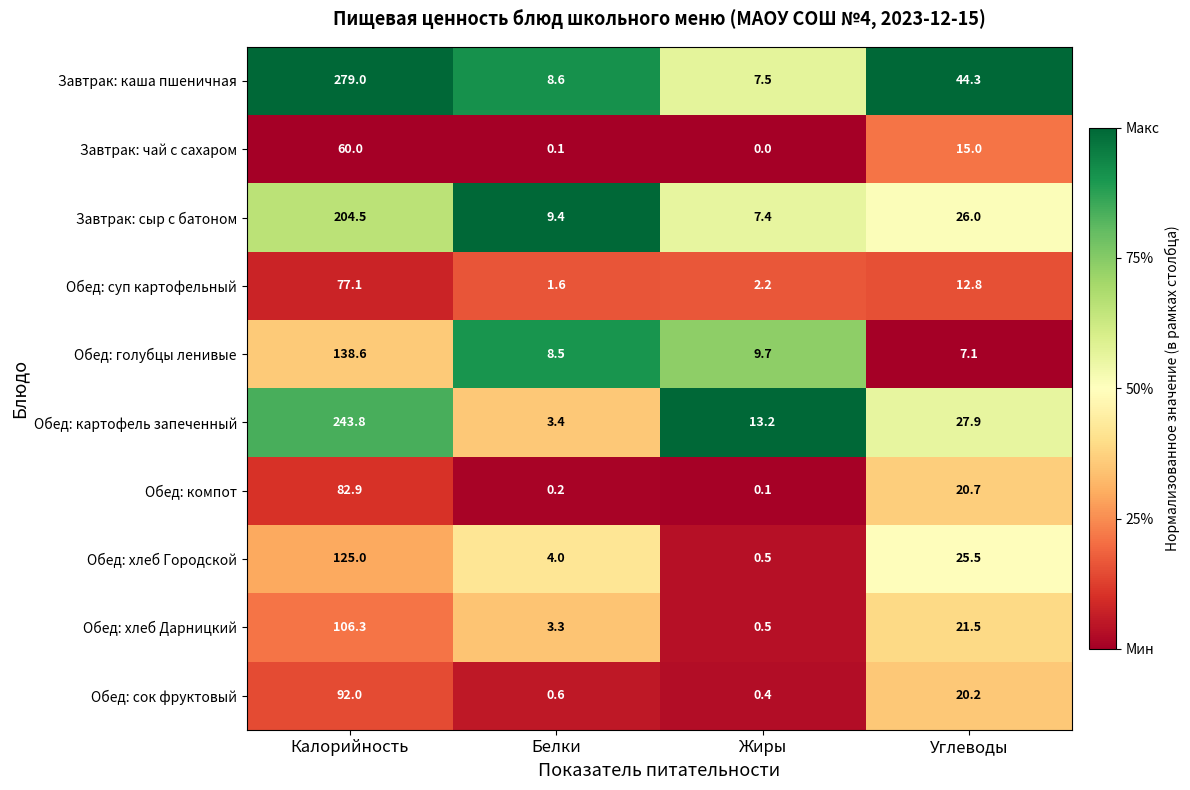

Which series has the largest total across all categories?

Завтрак: каша пшеничная